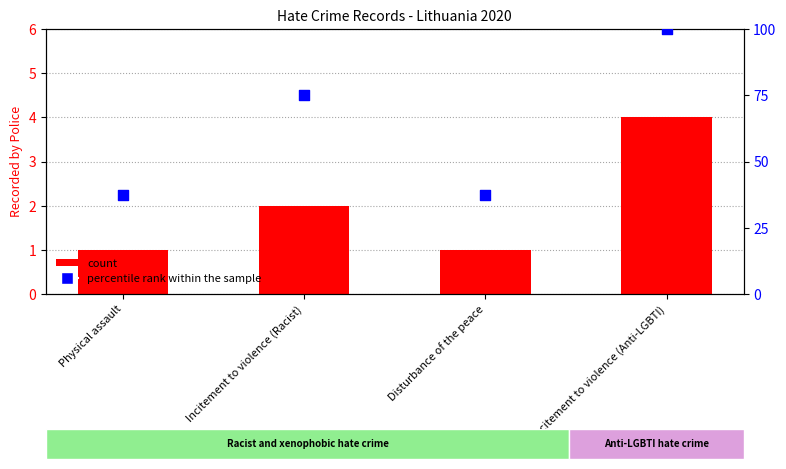

Which series has the largest total across all categories?

percentile rank within the sample